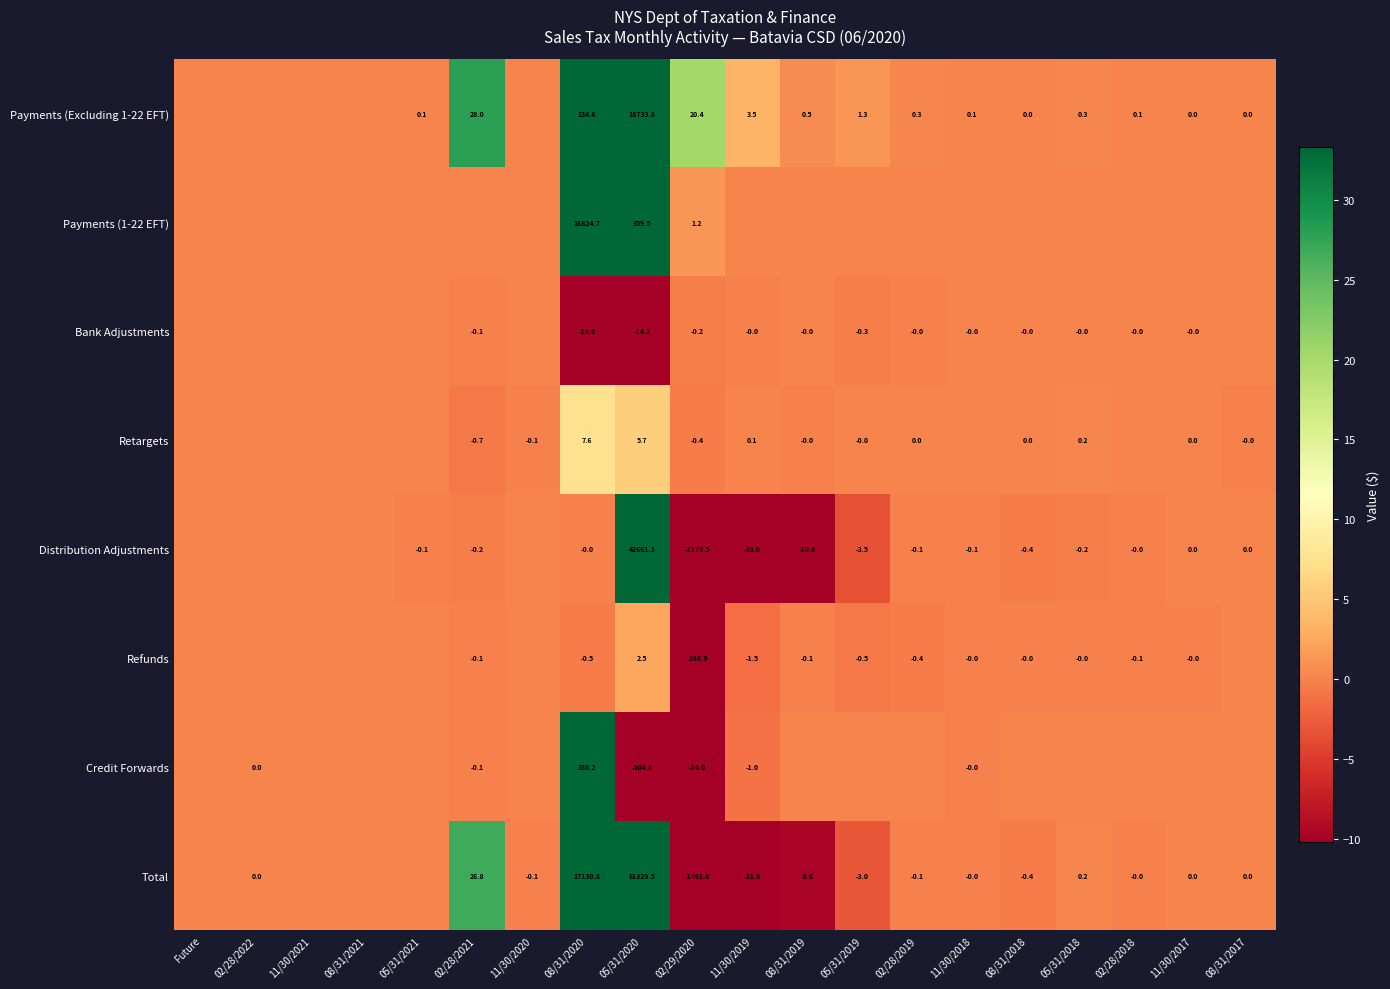

Count the number of data series in this chart.

8